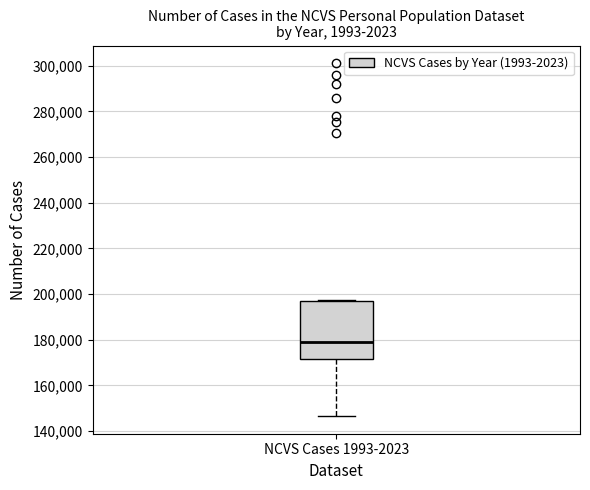

Read this box plot against the y-axis: the position of the median line, the range covered by the box, and the ends of both whiskers. The values are not printed on the chart, so give them approximately, as read against the axis.

median 180000, box 172000 to 198000, whiskers 146000 to 198000